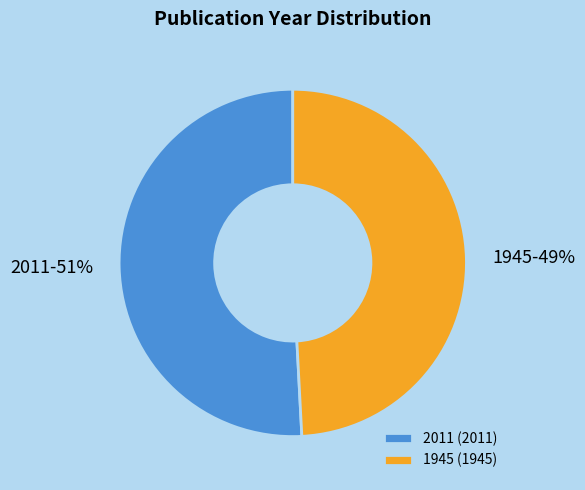

To the nearest percent, what percentage of the pie is 2011?

51%